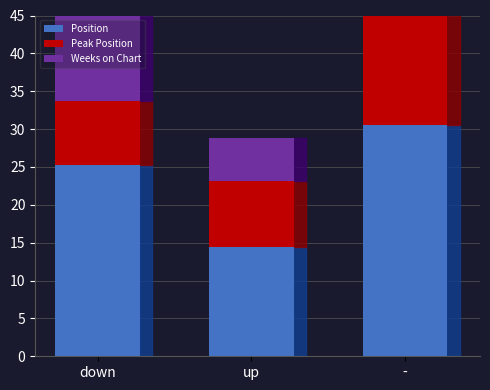

Reading right to left, extract all data points from this chart.

Position: 30.6	14.4	25.3
Peak Position: 28.2	8.8	8.5
Weeks on Chart: 1.8	5.7	12.0